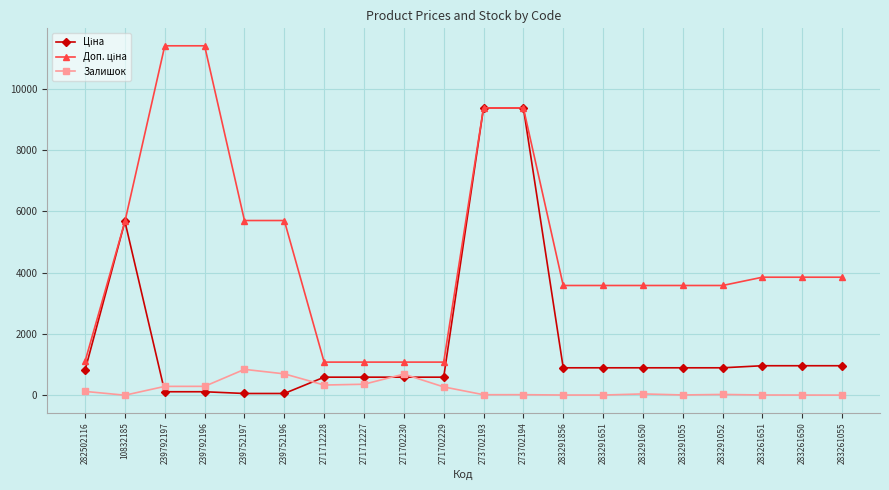

What is the value of the Залишок point at the 4th from the left?

290.0